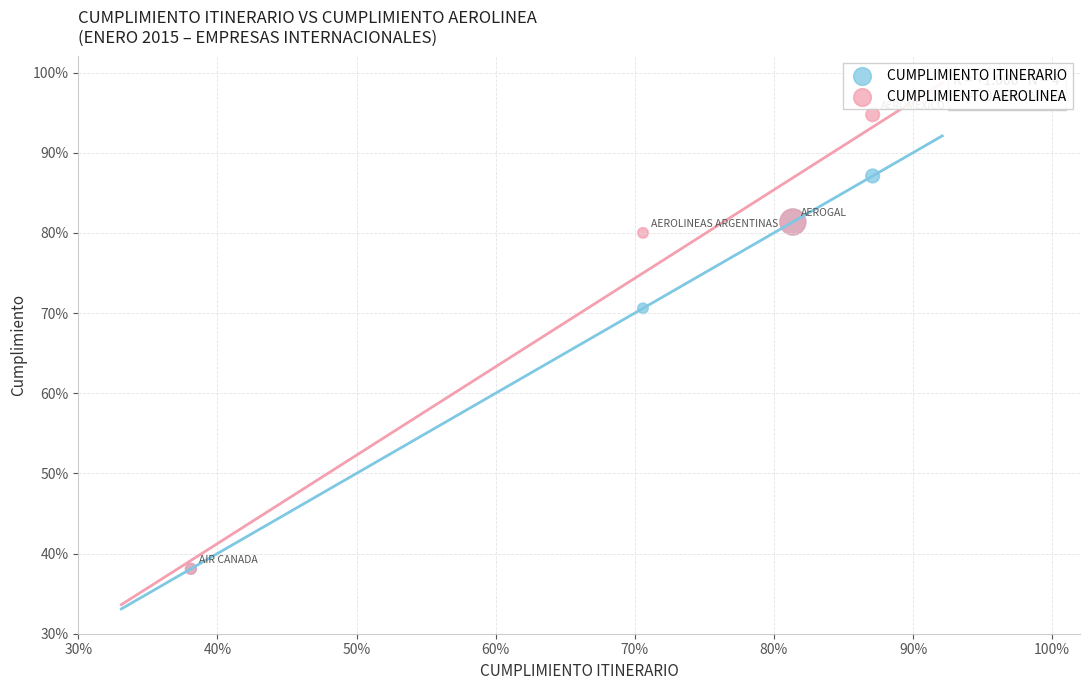

Which series reaches the maximum Y coordinate?

CUMPLIMIENTO AEROLINEA